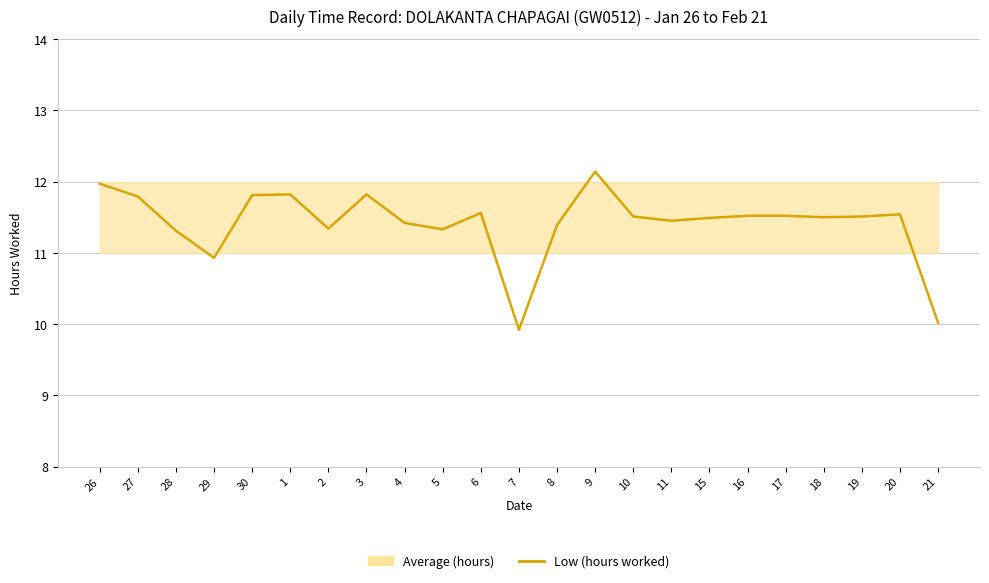

How many data points are less than 11?

3